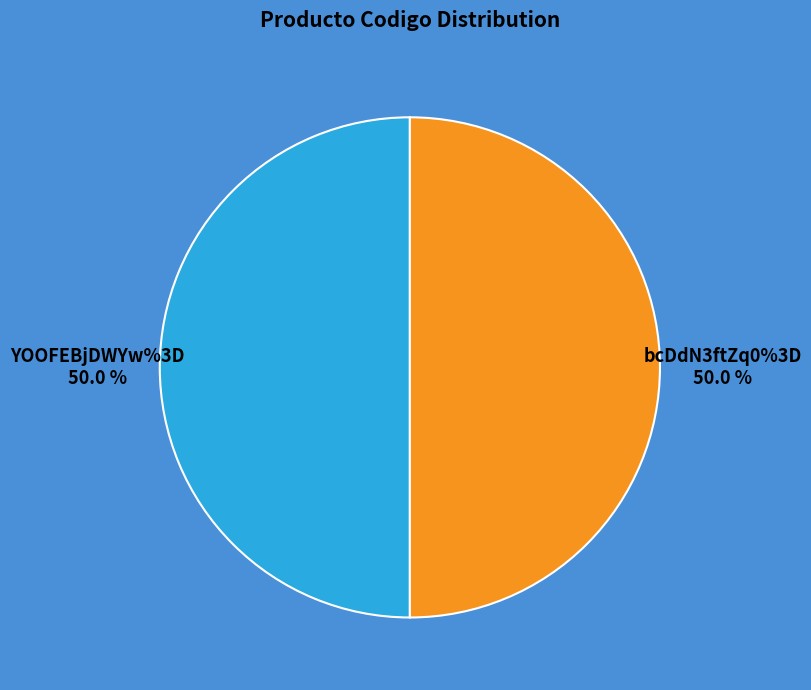

What is the ratio of the value at bcDdN3ftZq0%3D to the value at YOOFEBjDWYw%3D?

1.0